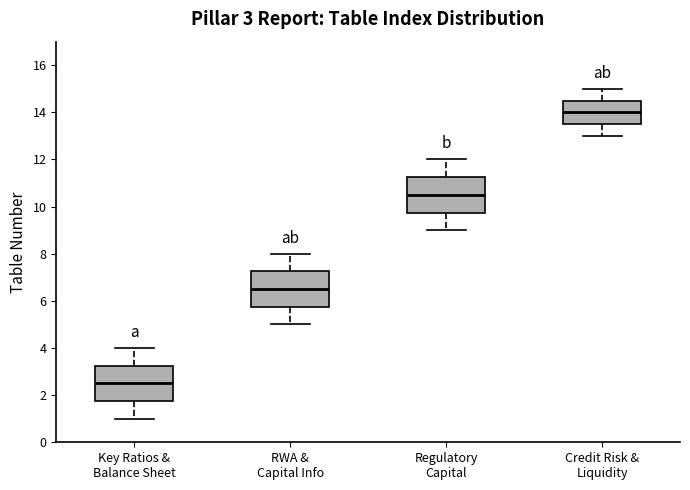

Which box has the highest median line?

Credit Risk & Liquidity